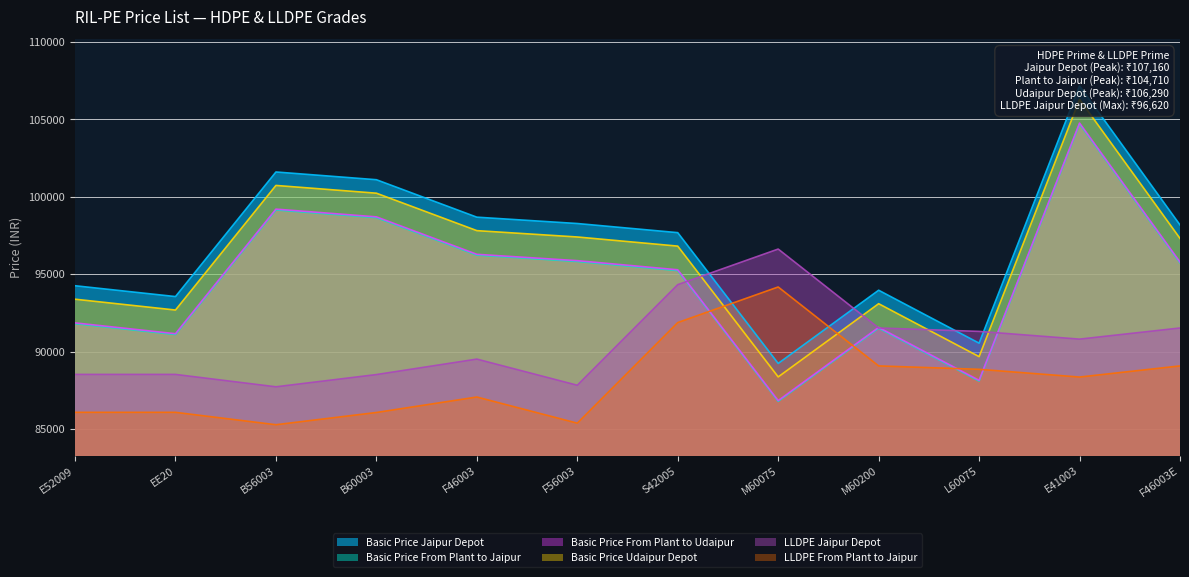

True or false: Basic Price From Plant to Jaipur has more than 1 interior local peaks.

True